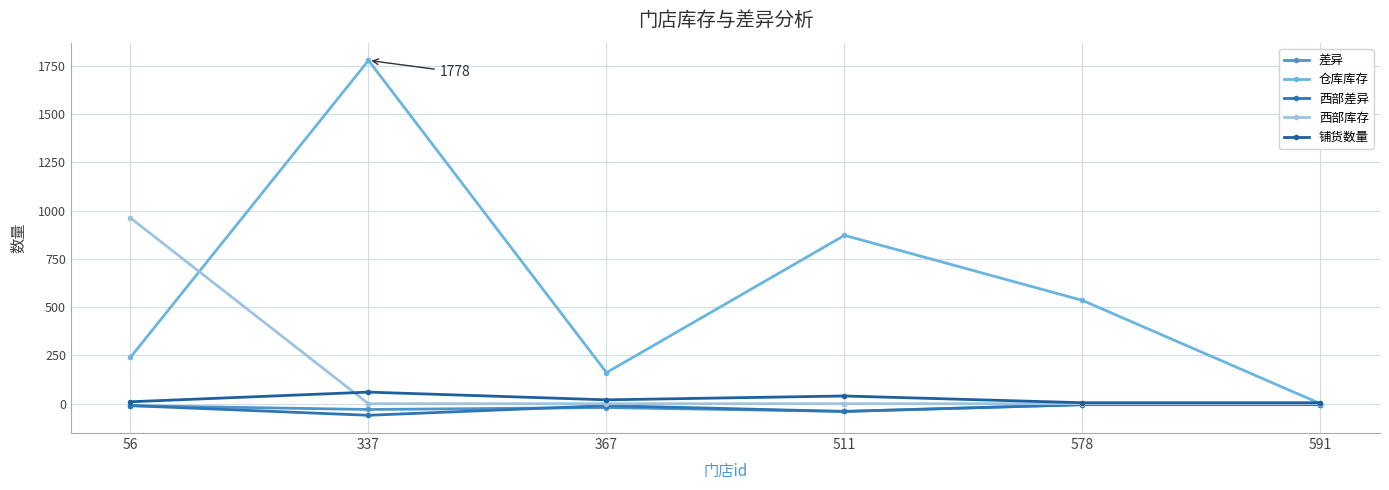

How many data points in 差异 are less than -10?

3